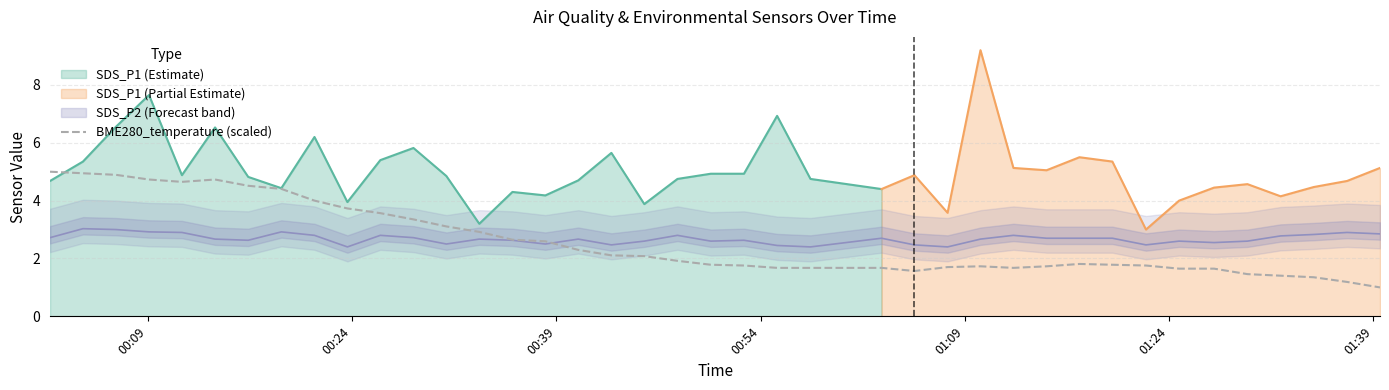

Reading left to right, what are all the values shown in this chart?

5.0	4.9	4.9	4.7	4.6	4.7	4.5	4.4	4.0	3.7	3.6	3.4	3.1	2.9	2.6	2.6	2.3	2.1	2.1	1.9	1.8	1.8	1.7	1.7	1.7	1.6	1.7	1.7	1.7	1.7	1.8	1.8	1.8	1.6	1.6	1.5	1.4	1.4	1.2	1.0